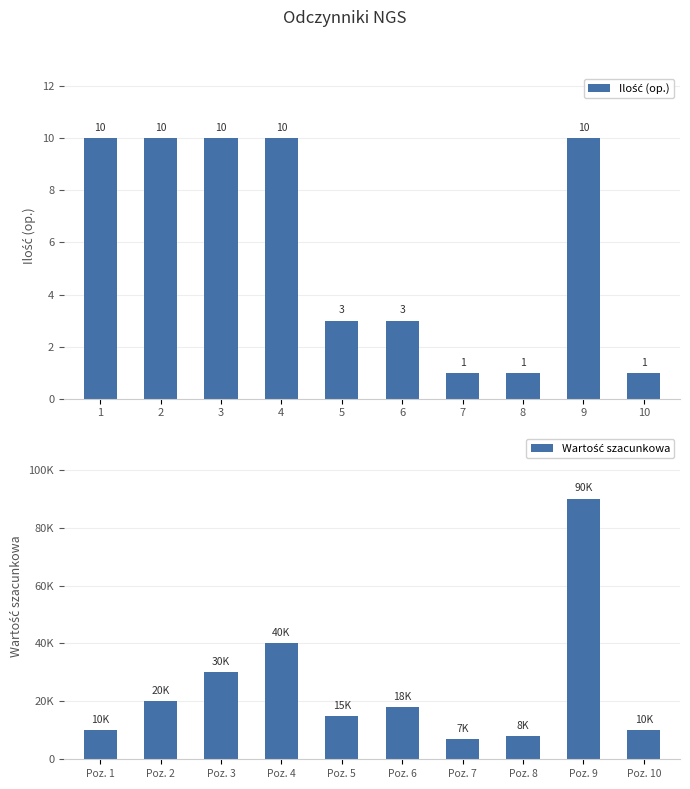

What is the difference between the highest and lowest values at 1?

9990